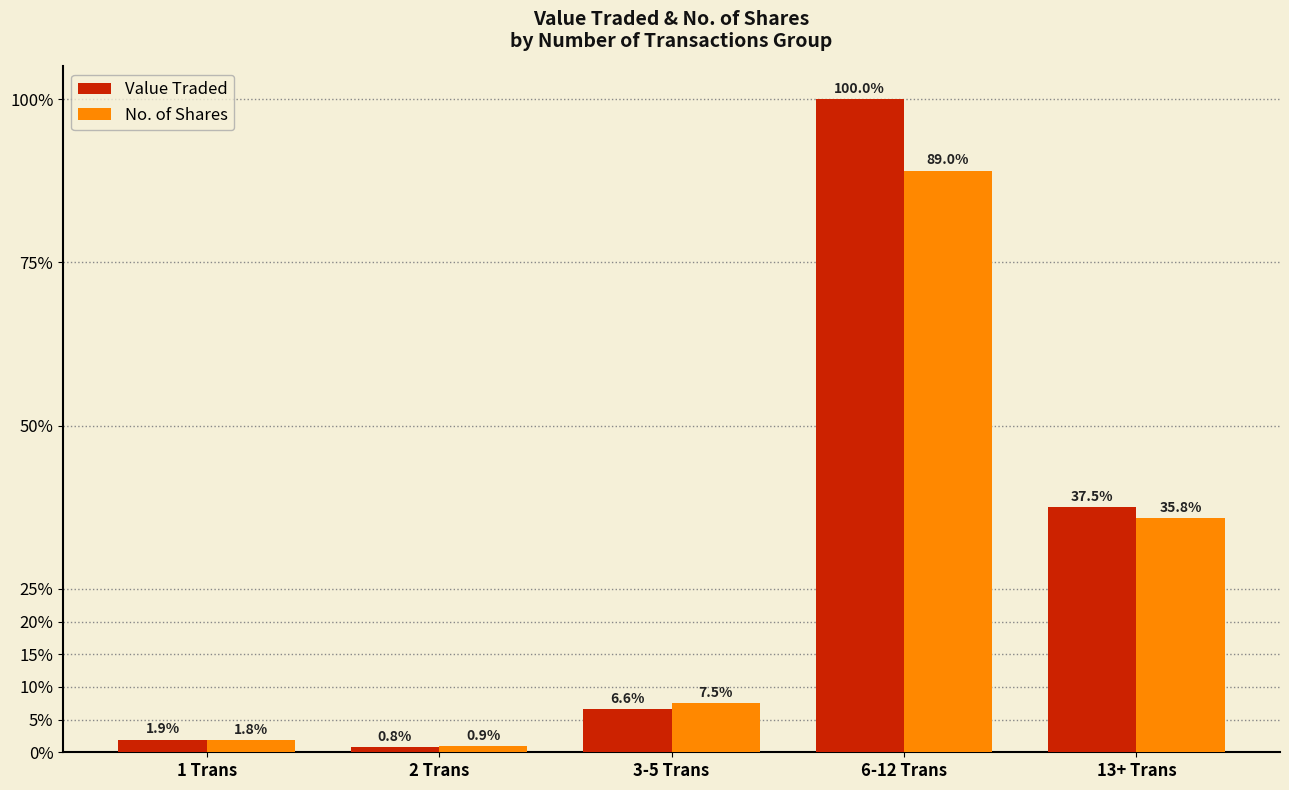

What is the difference between the maximum and minimum values in the No. of Shares series?

88.2